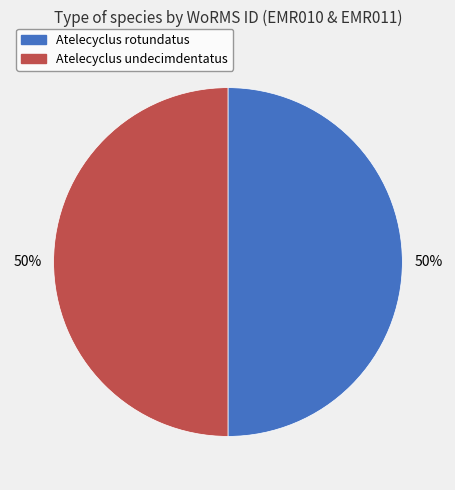

To the nearest percent, what is the average slice percentage?

50%